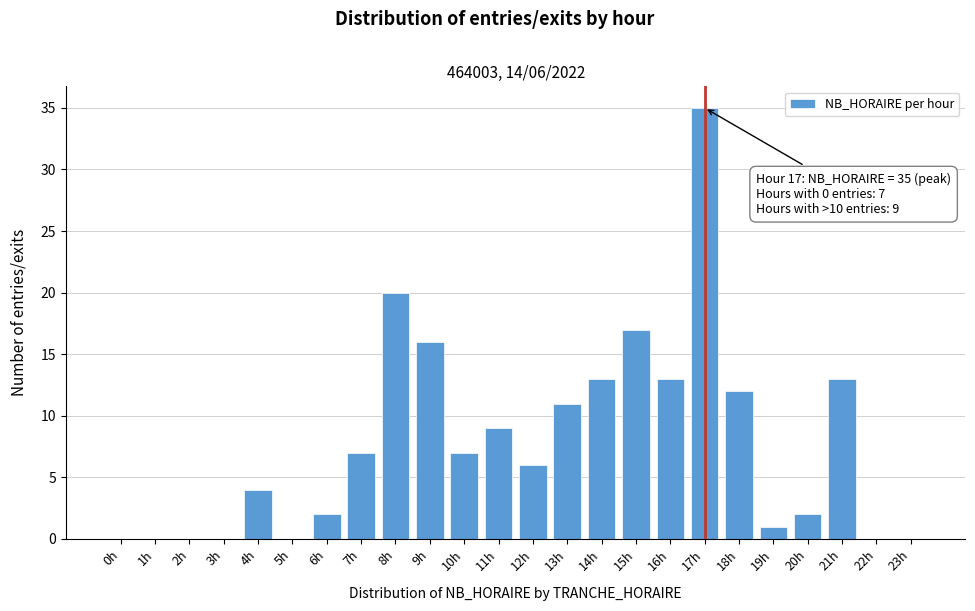

Reading left to right, transcribe all the data shown in this chart.

0h=0	1h=0	2h=0	3h=0	4h=4	5h=0	6h=2	7h=7	8h=20	9h=16	10h=7	11h=9	12h=6	13h=11	14h=13	15h=17	16h=13	17h=35	18h=12	19h=1	20h=2	21h=13	22h=0	23h=0